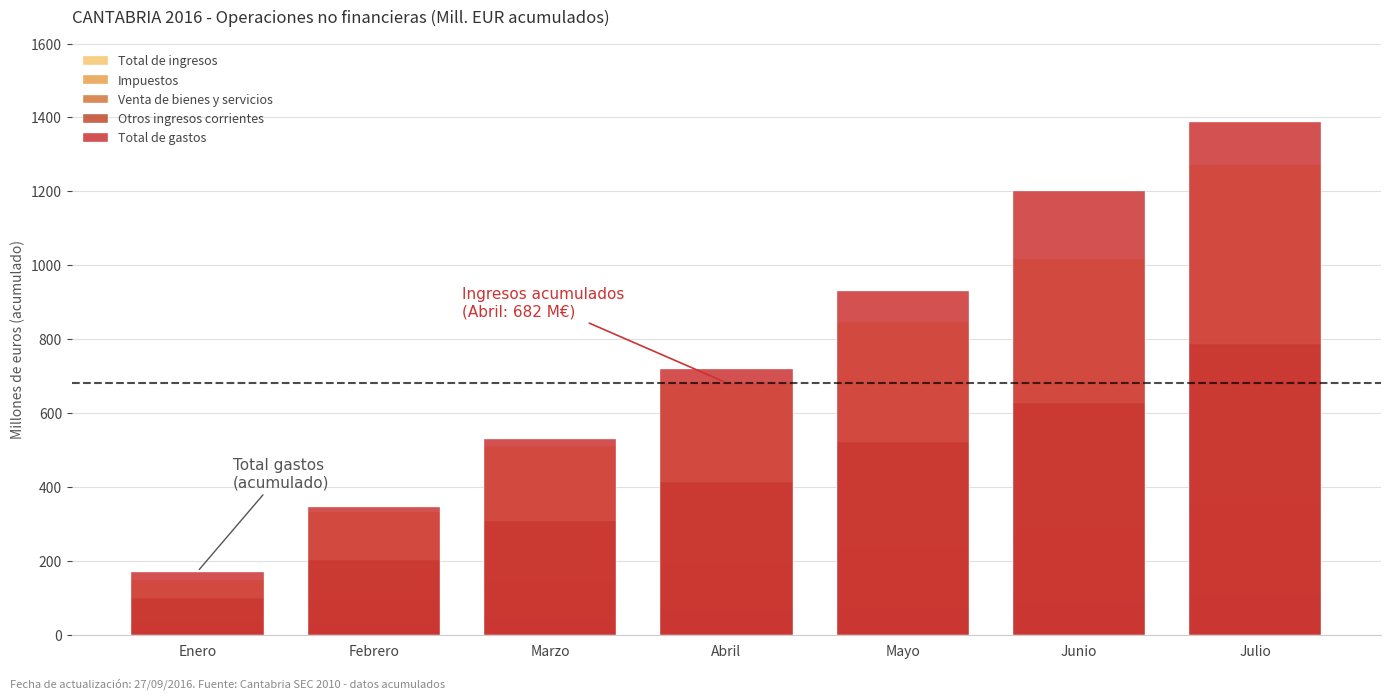

The value of Impuestos at Enero is 16. True or false?

False